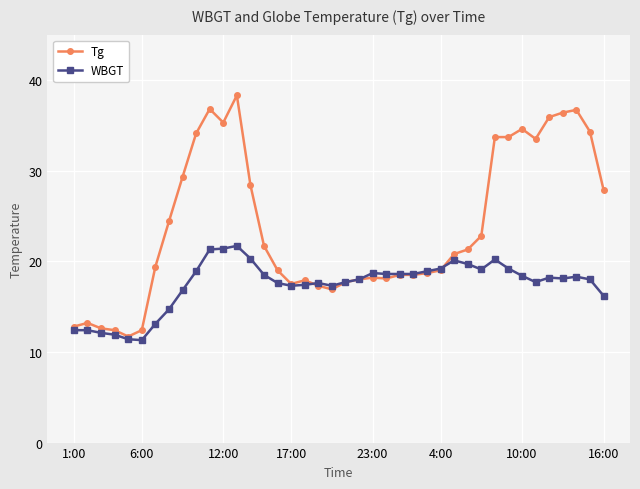

Which series has the largest total across all categories?

Tg